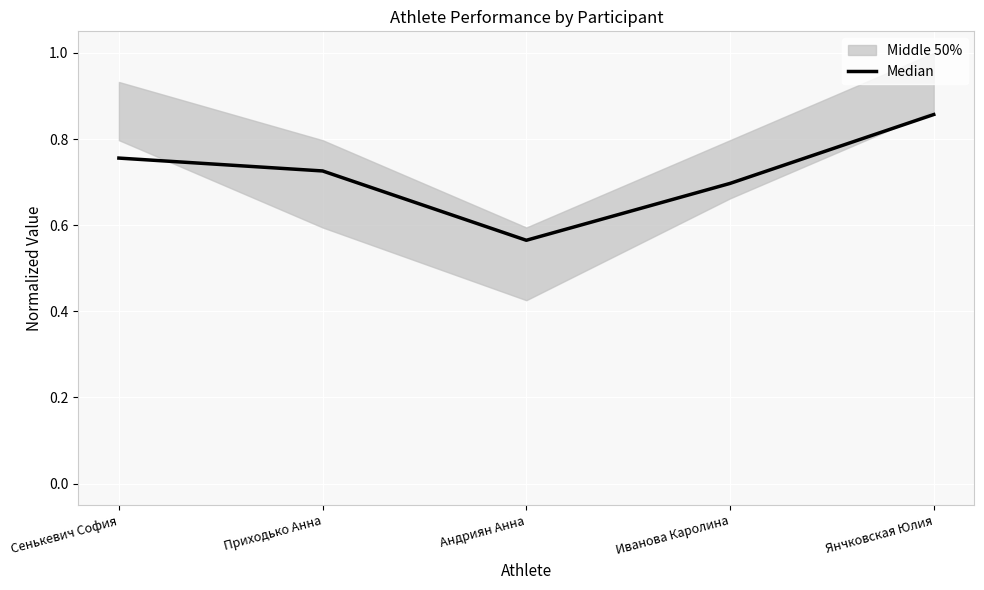

Rank the categories by value from highest to lowest.

Янчковская Юлия, Сенькевич София, Приходько Анна, Иванова Каролина, Андриян Анна